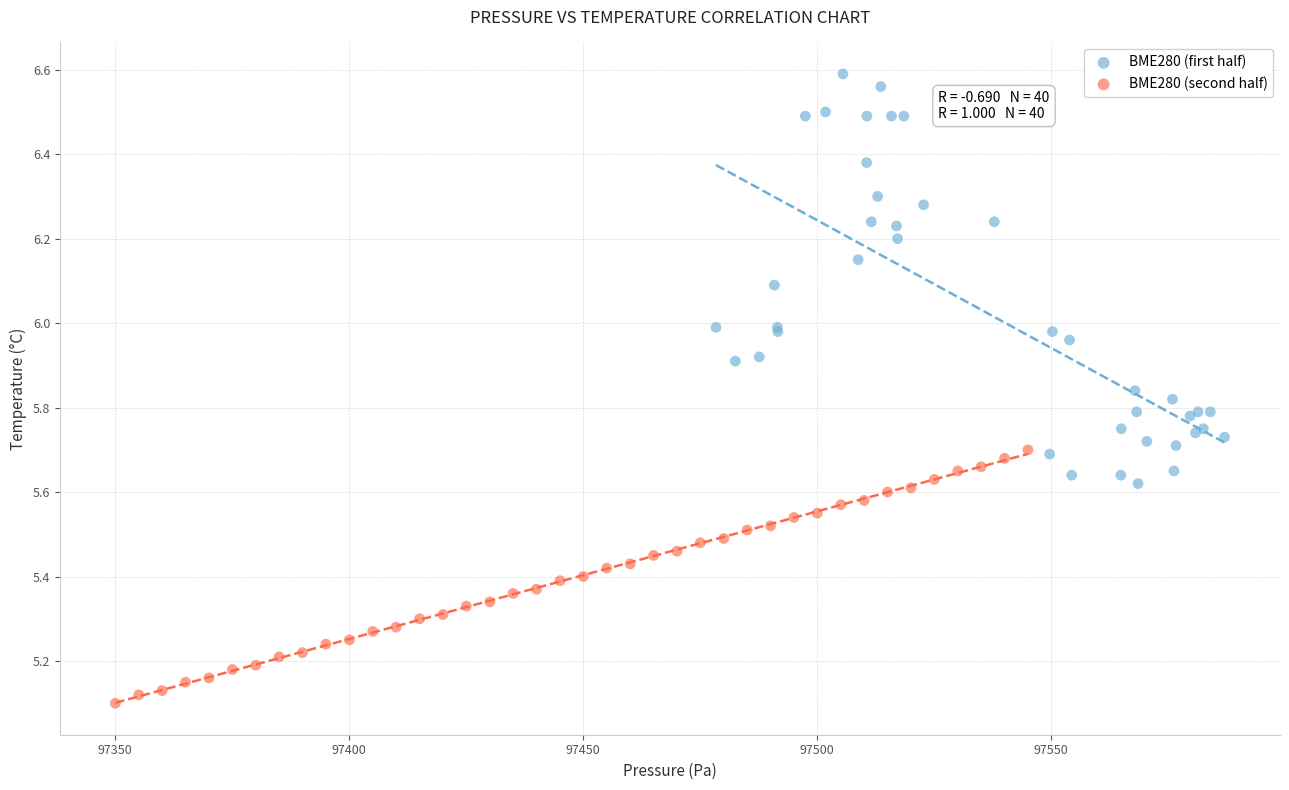

Which series has the largest Y range (max minus min)?

BME280 (first half)